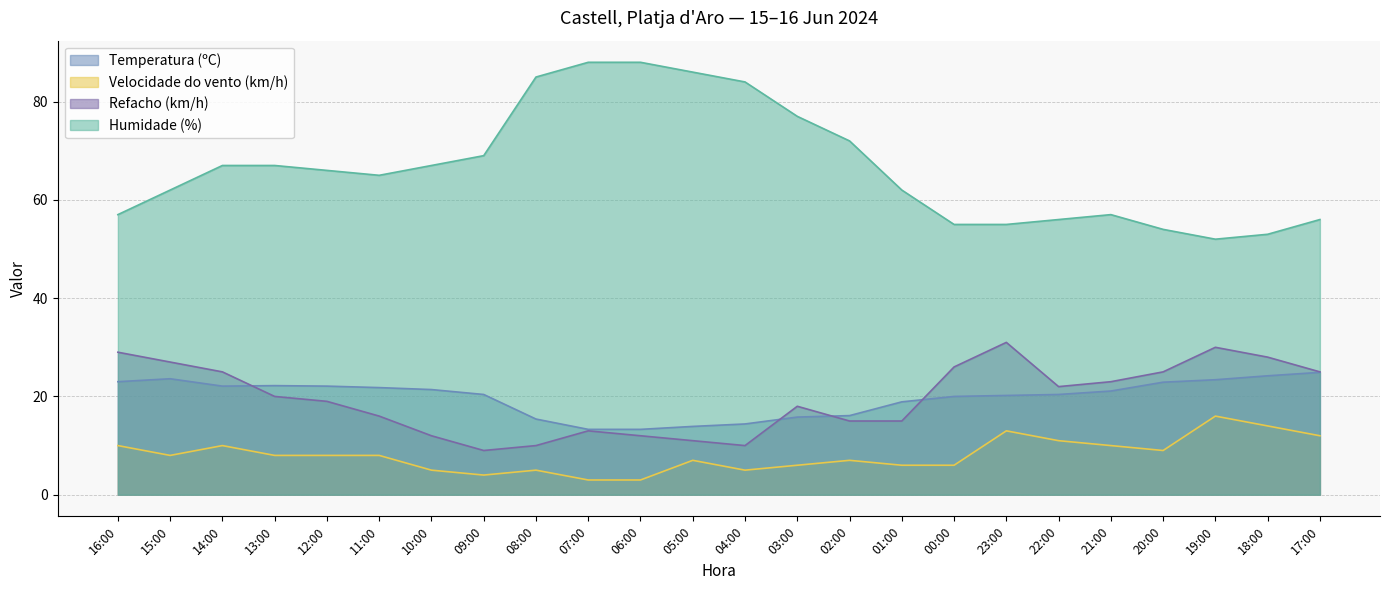

True or false: Velocidade do vento (km/h) and Refacho (km/h) cross at least once.

False